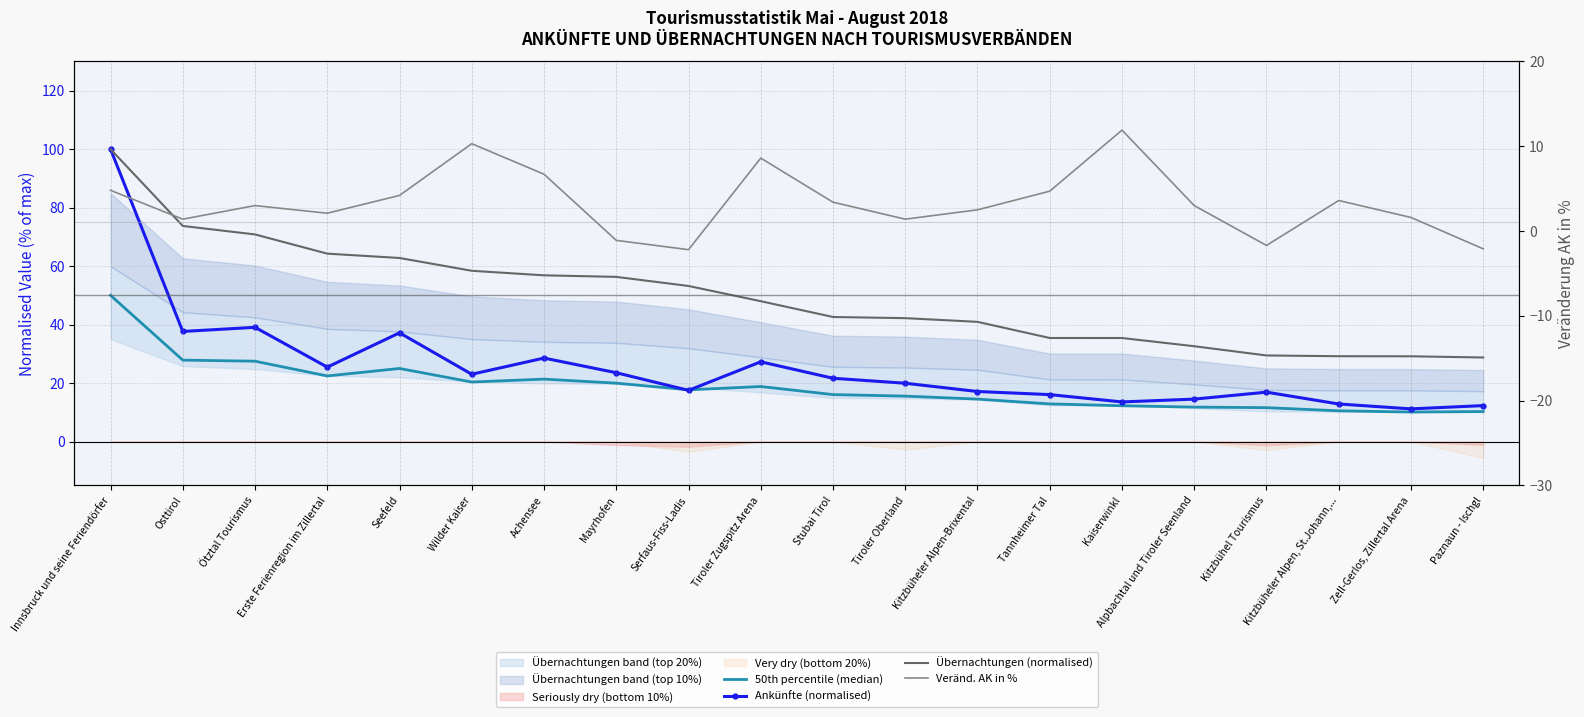

List the labels in order of Übernachtungen (normalised) value, largest first.

Innsbruck und seine Feriendörfer, Osttirol, Ötztal Tourismus, Erste Ferienregion im Zillertal, Seefeld, Wilder Kaiser, Achensee, Mayrhofen, Serfaus-Fiss-Ladis, Tiroler Zugspitz Arena, Stubai Tirol, Tiroler Oberland, Kitzbüheler Alpen-Brixental, Tannheimer Tal, Kaiserwinkl, Alpbachtal und Tiroler Seenland, Kitzbühel Tourismus, Kitzbüheler Alpen, St.Johann,..., Zell-Gerlos, Zillertal Arena, Paznaun - Ischgl